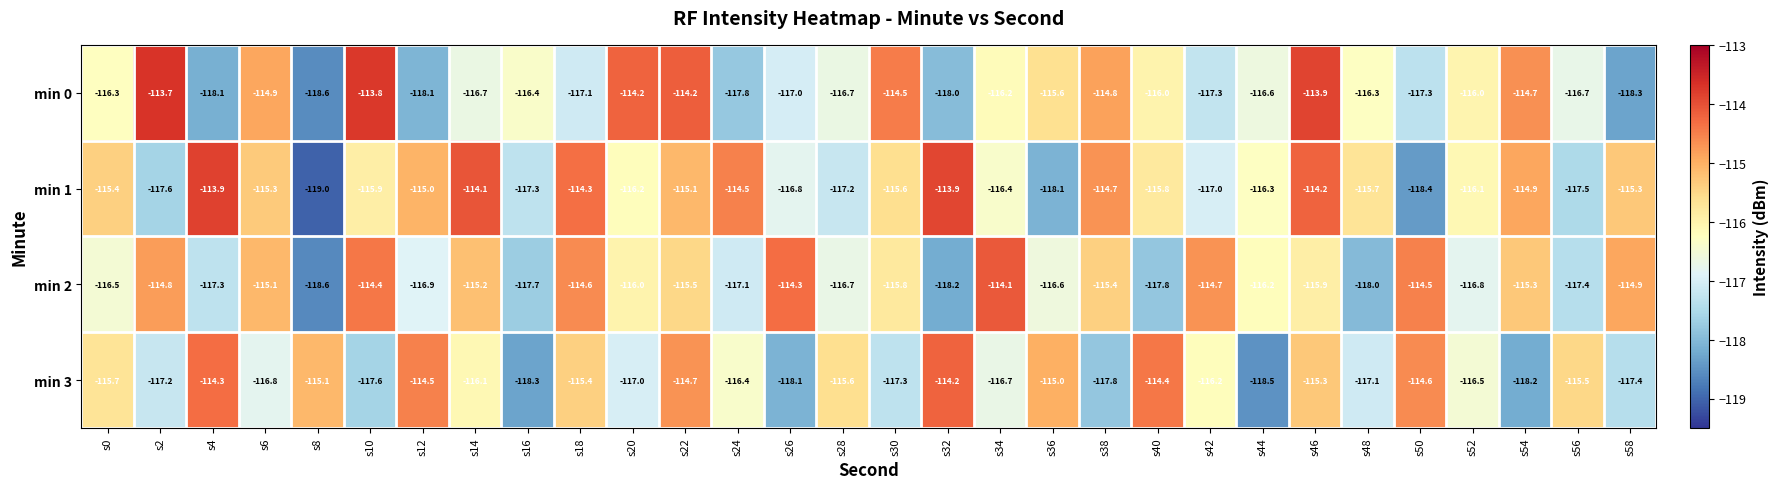

Is it true that min 1 equals -114.2 at s46?

True